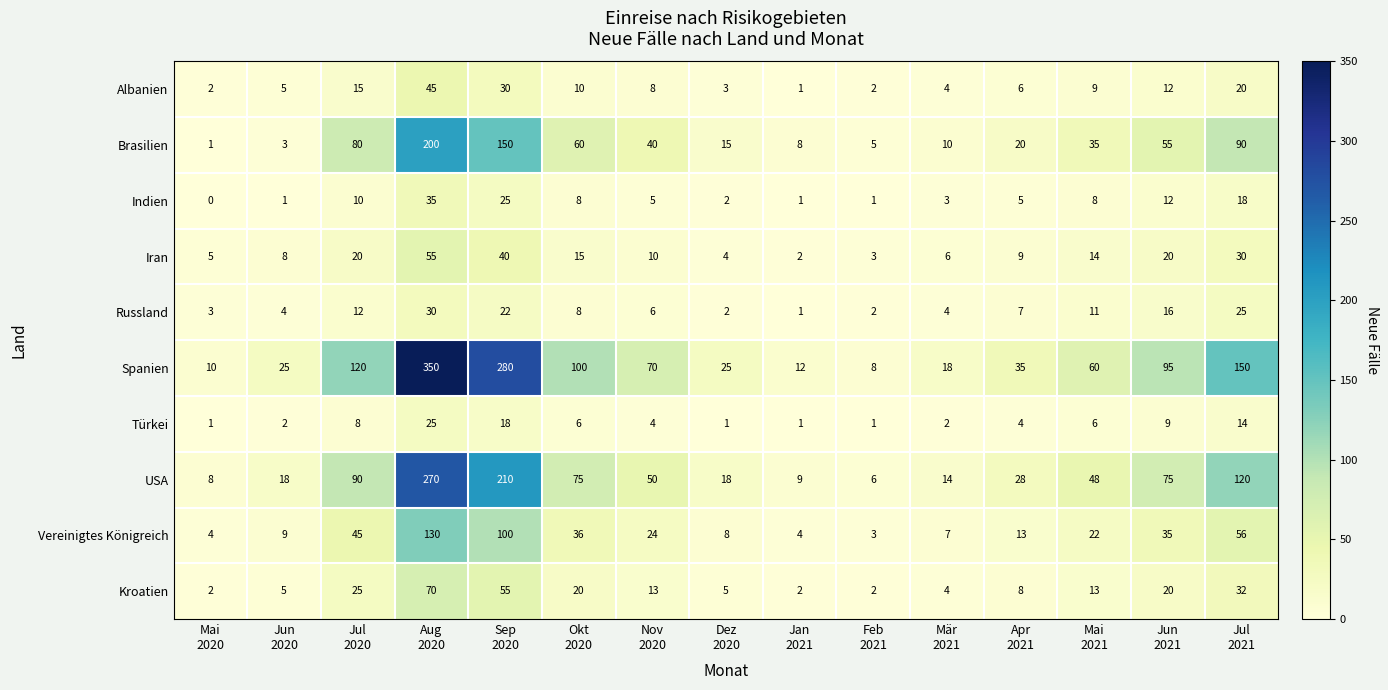

What is the highest value of the Albanien series?

45